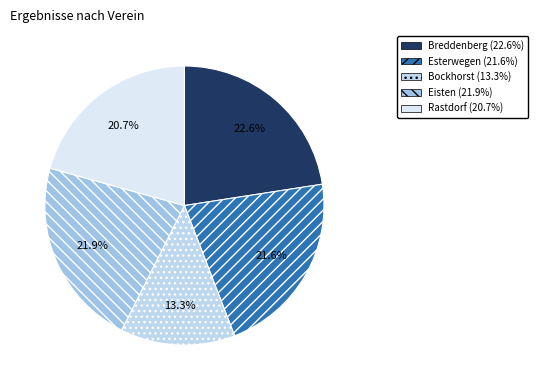

How many segments does this pie chart have?

5